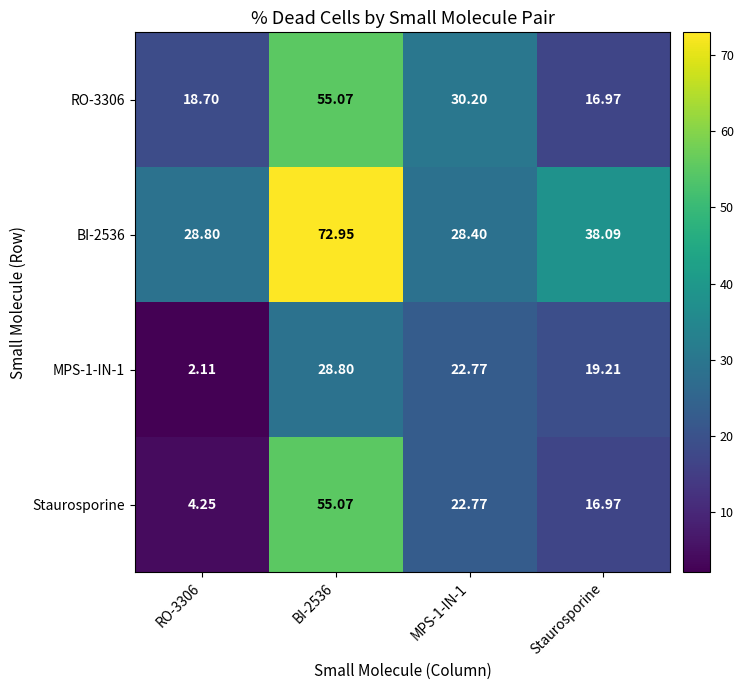

At which label is MPS-1-IN-1 closest to 15?

Staurosporine